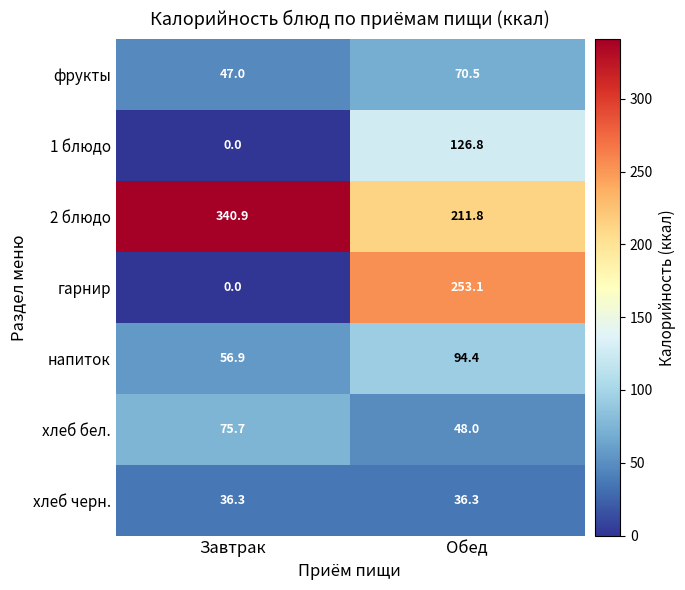

At Обед, list the series in order from largest to smallest.

гарнир, 2 блюдо, 1 блюдо, напиток, фрукты, хлеб бел., хлеб черн.